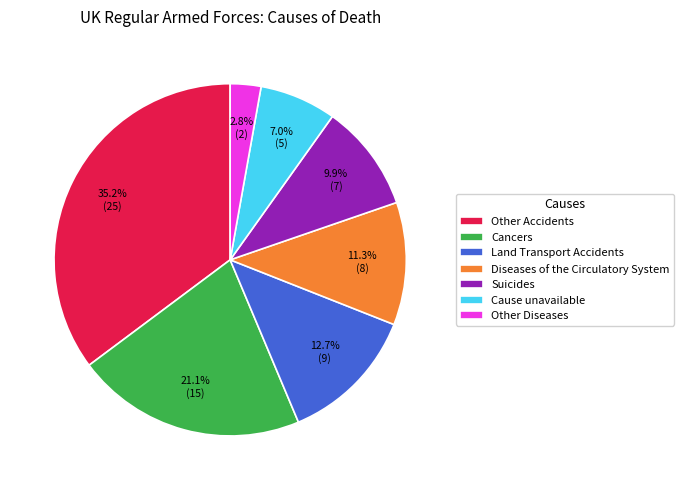

Does any single category account for the majority?

No